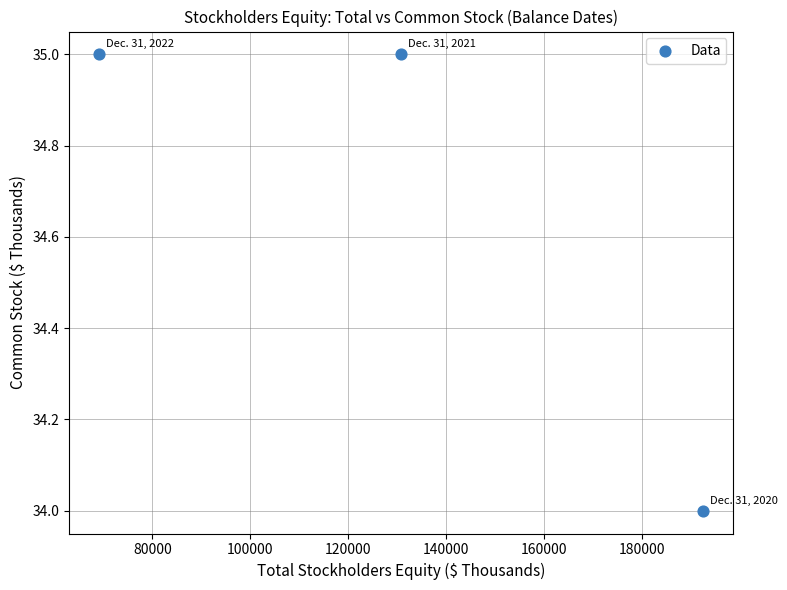

What is the average X value?

130837